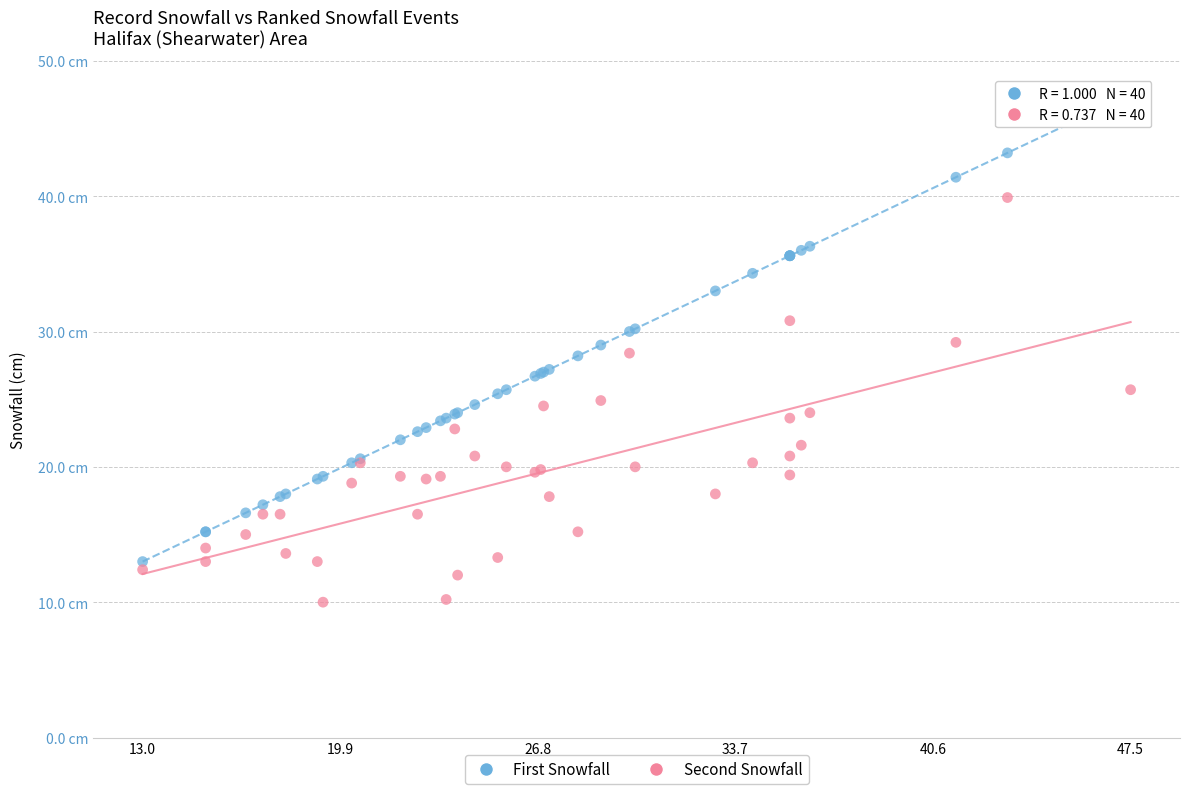

Which series contains the highest Y value?

First Snowfall